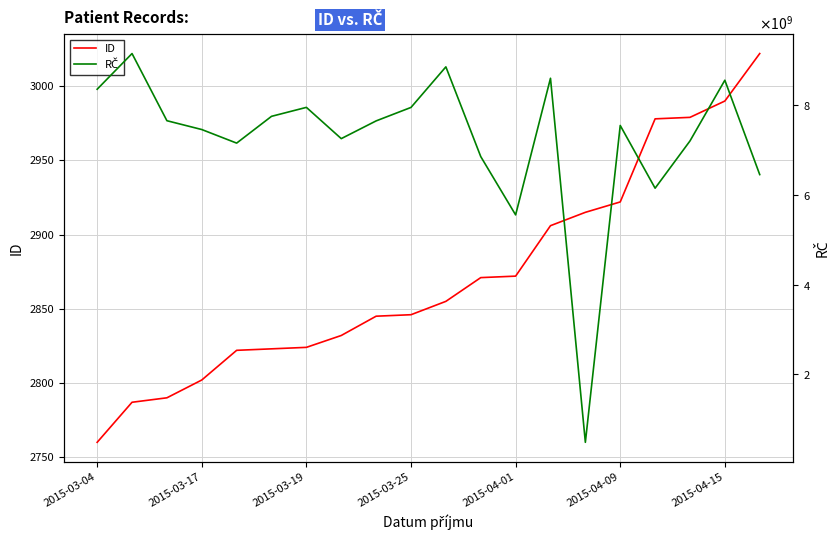

What is the minimum value for ID?

2760